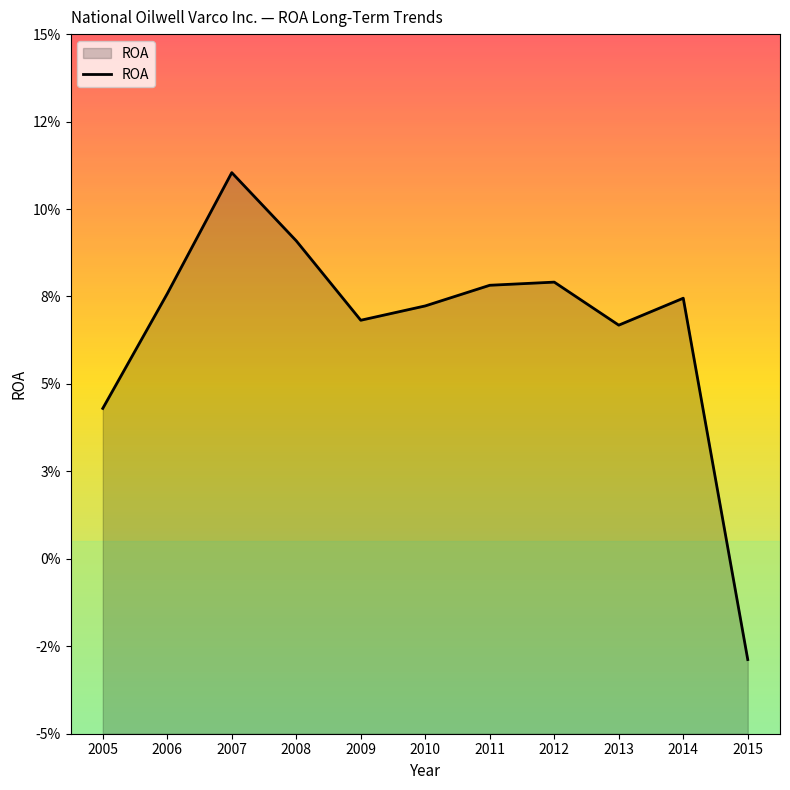

Rank the categories by value from highest to lowest.

2007, 2008, 2012, 2011, 2006, 2014, 2010, 2009, 2013, 2005, 2015